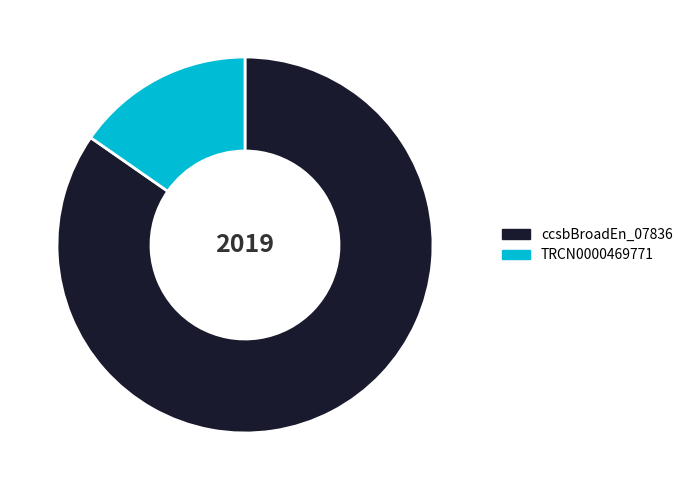

Is there a majority slice in this chart?

Yes